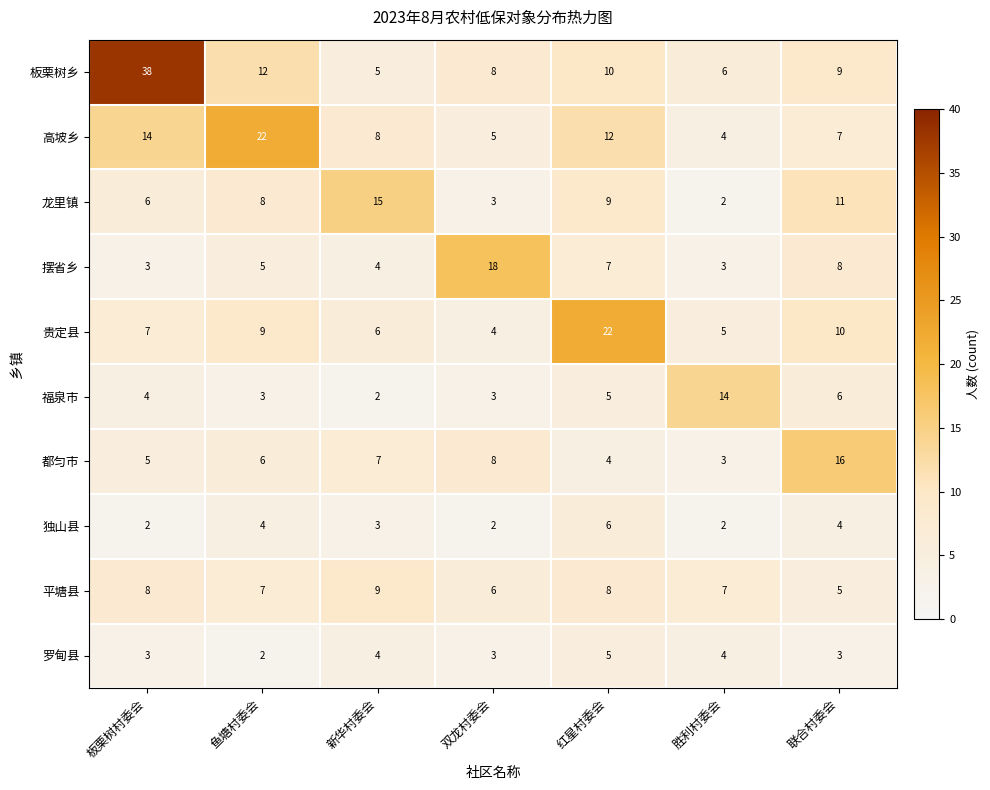

At how many categories does at least one series exceed 19?

3